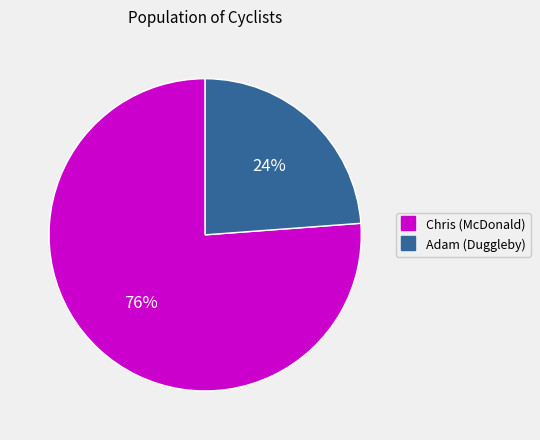

How many segments does this pie chart have?

2